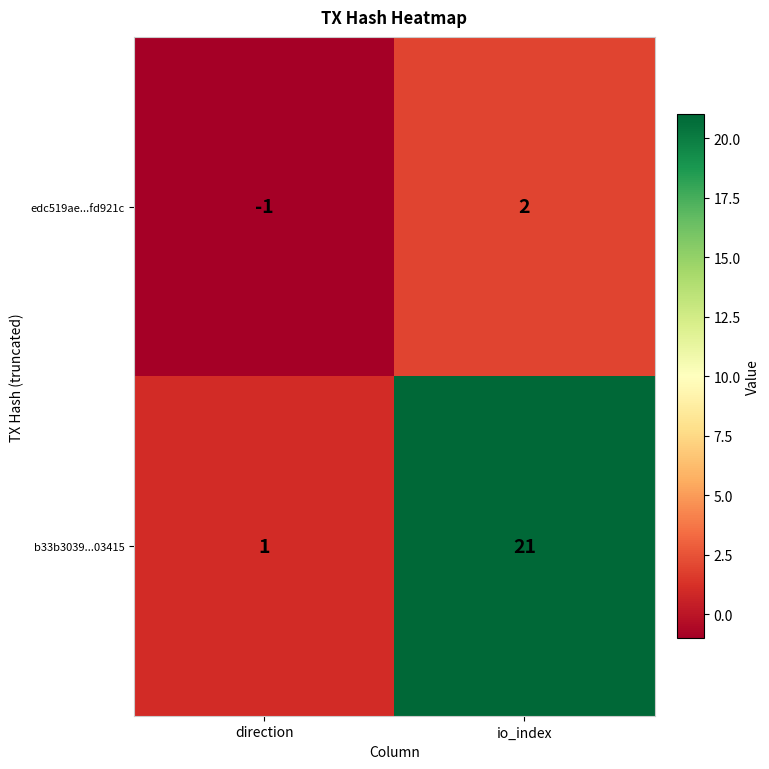

What is the difference between the edc519ae...fd921c values at io_index and direction?

3